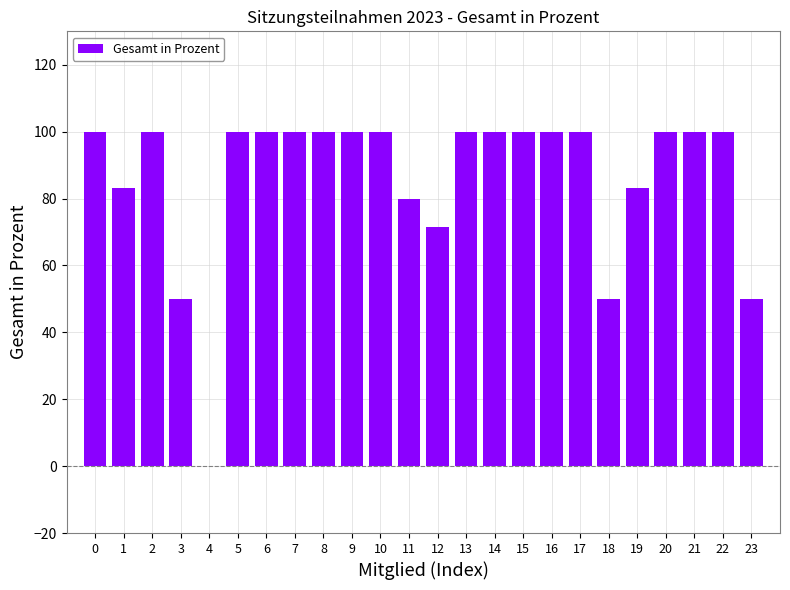

What is the maximum value shown in the chart?

100.0